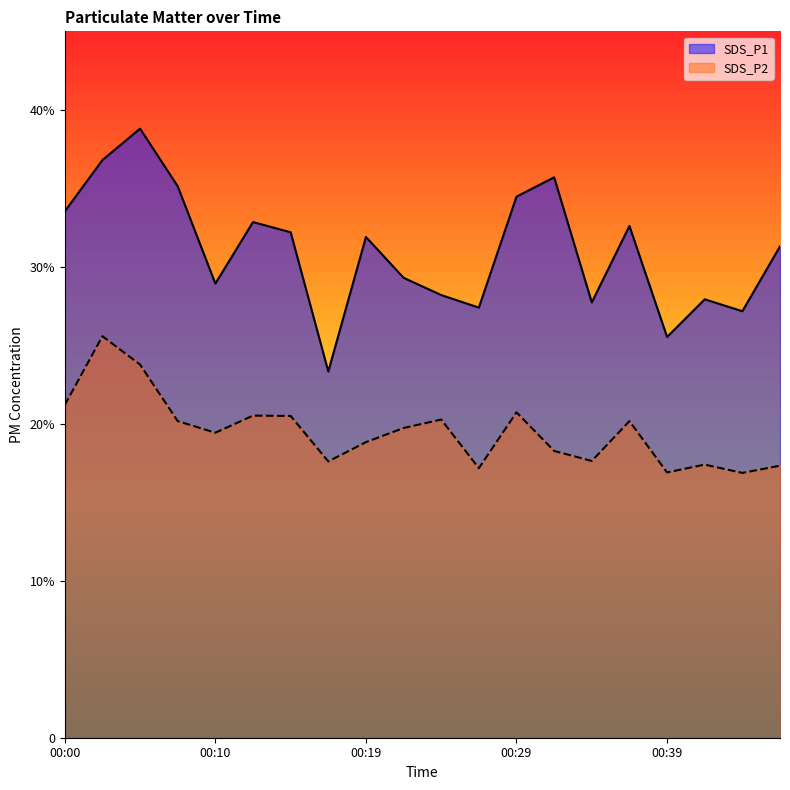

True or false: SDS_P2 and SDS_P1 cross at least once.

False